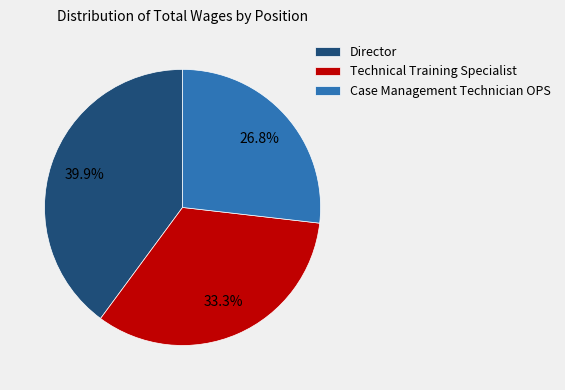

Rank the categories by value from highest to lowest.

Director, Technical Training Specialist, Case Management Technician OPS